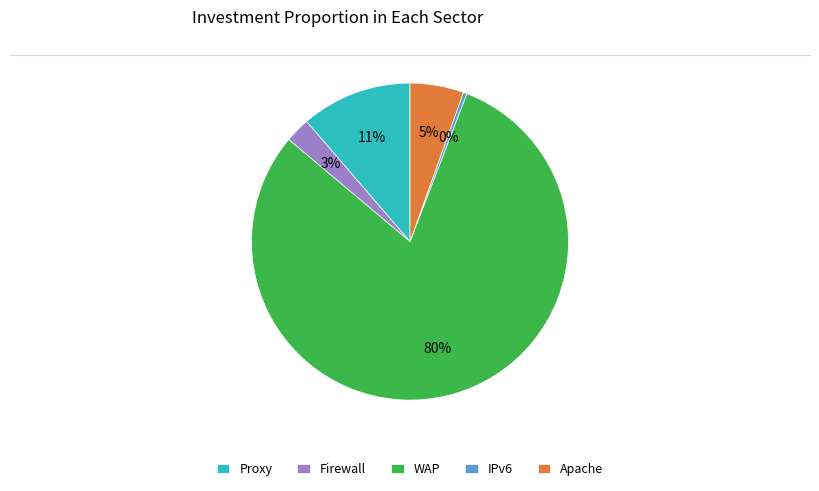

To the nearest percent, what is the average slice percentage?

20%